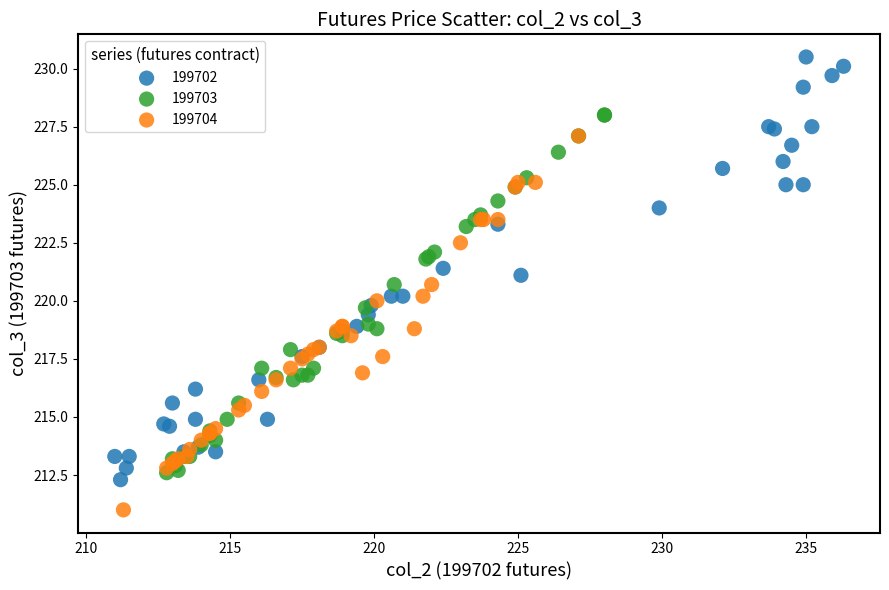

Which series has the largest Y range (max minus min)?

199702